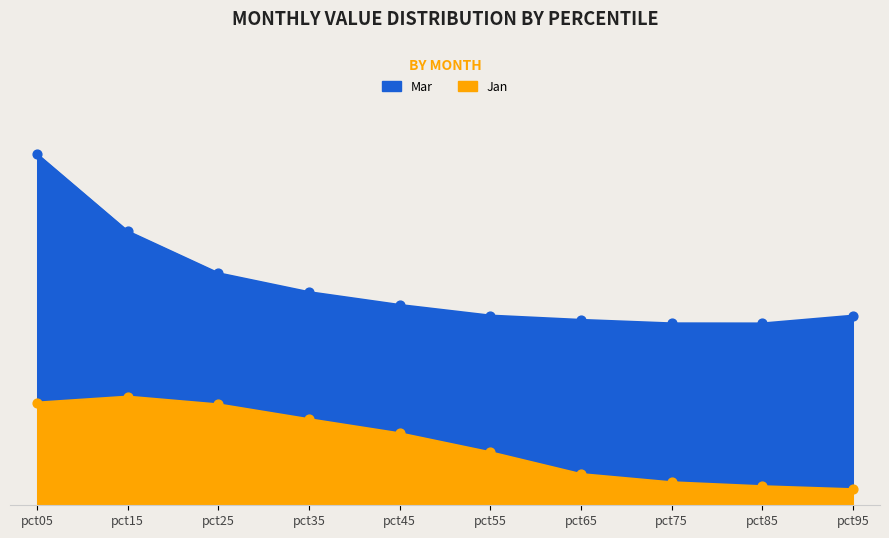

Which series reaches the maximum Y coordinate?

Feb